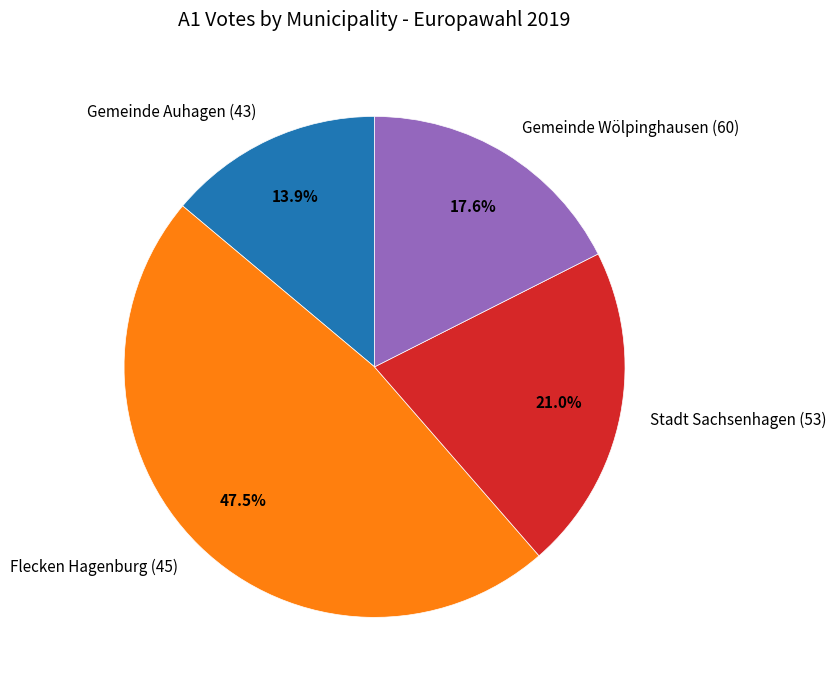

What percentage is the Gemeinde Wölpinghausen (60) slice, to the nearest percent?

18%